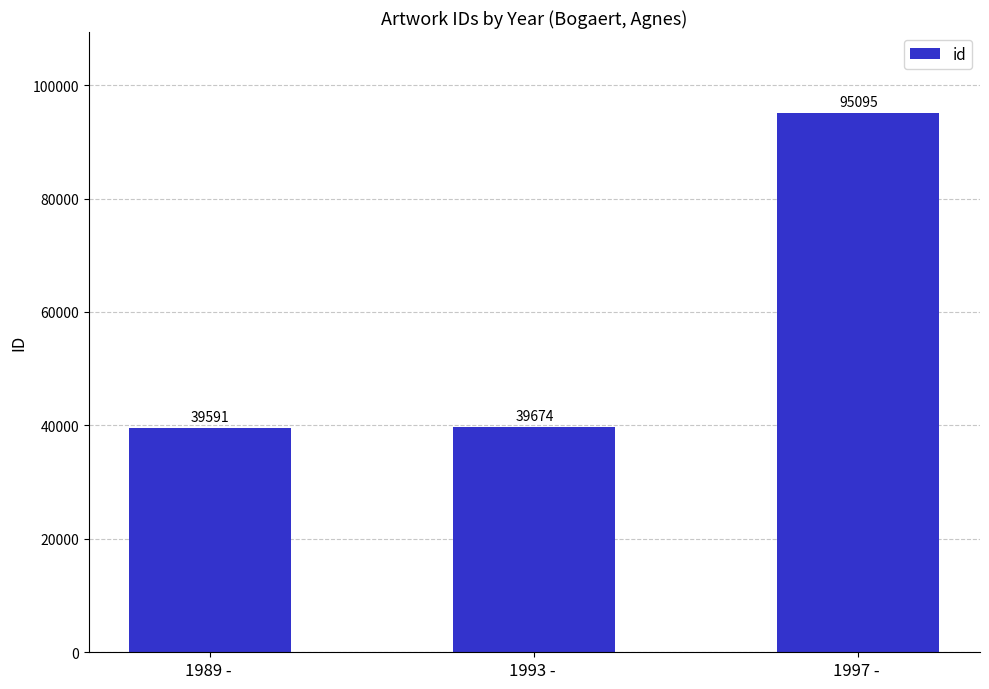

What is the value of the 1st bar from the left?

39591